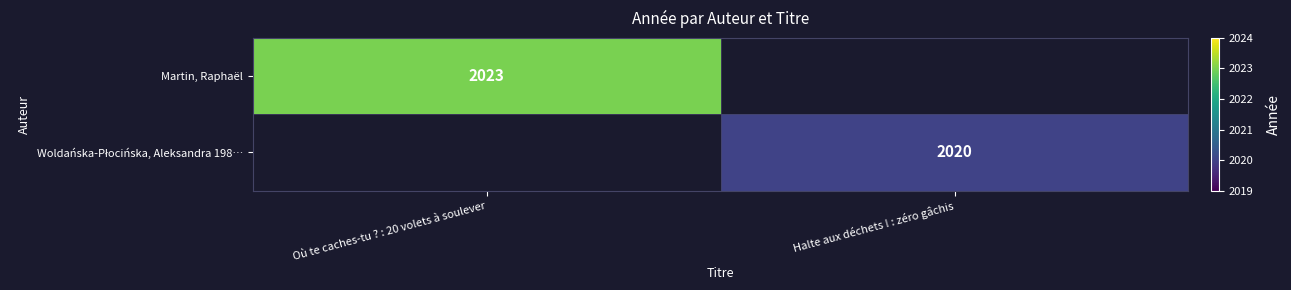

Is it true that Martin, Raphaël equals 2023 at Où te caches-tu ? : 20 volets à soulever?

True